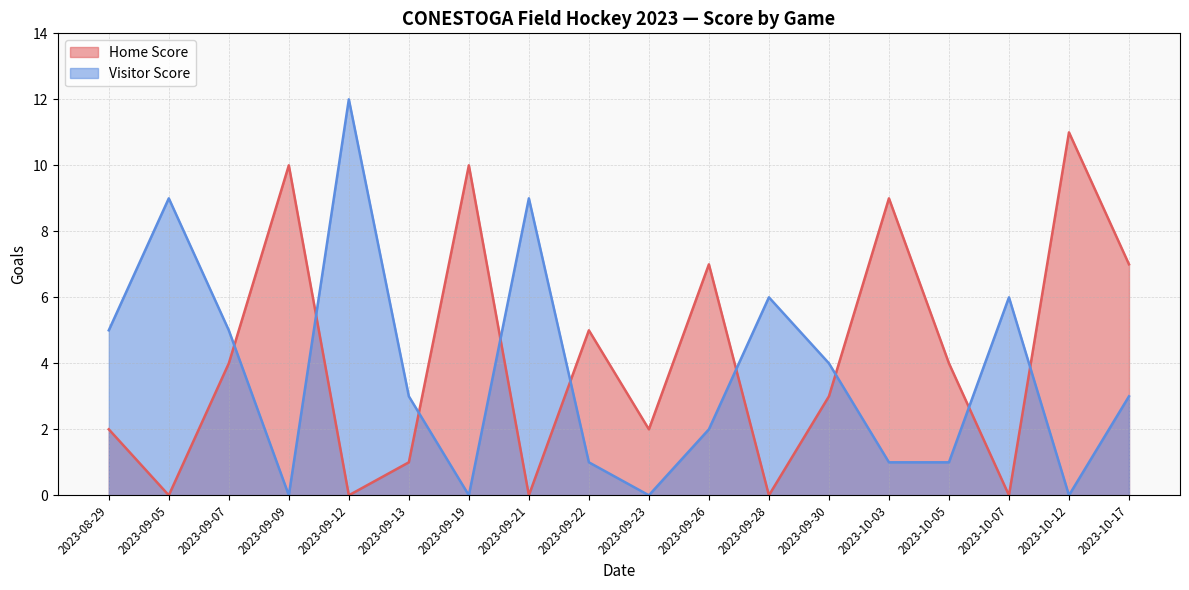

Which series has the widest spread of values?

Visitor Score